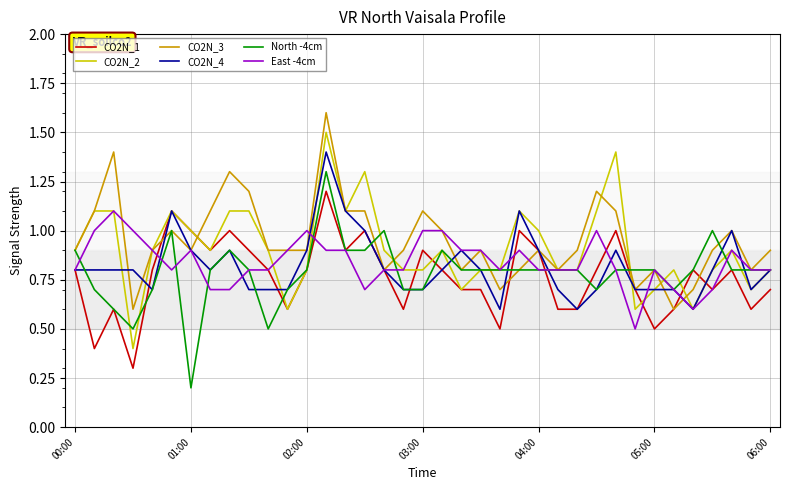

What is the difference between the second highest and minimum values in the CO2N_2 series?

1.0